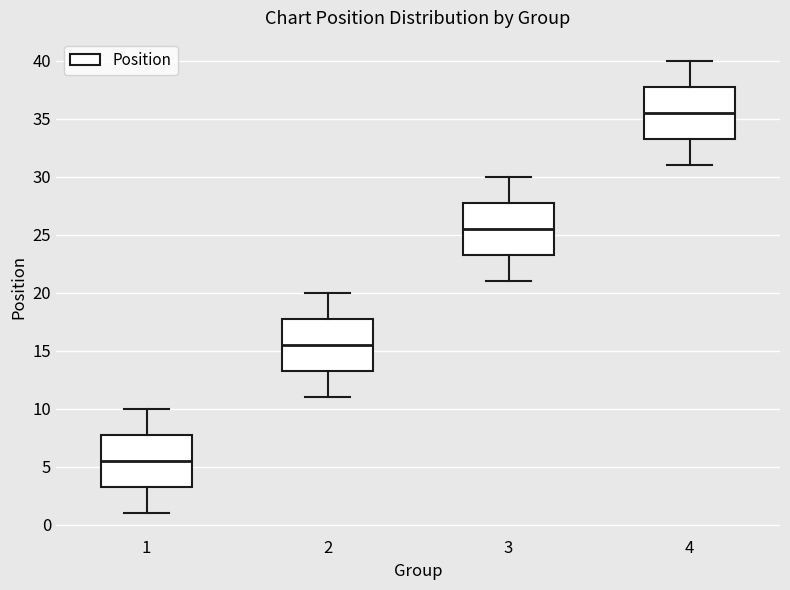

Where is the upper edge of the box at x = 3 on the y-axis? The values are not printed on the chart, so give them approximately, as read against the axis.

28.0